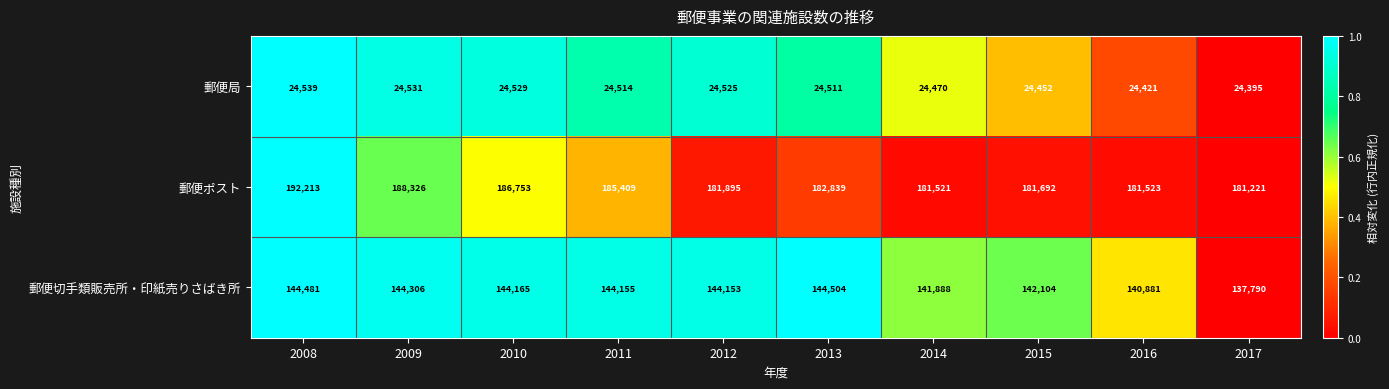

List the series in order of their overall mean, highest first.

郵便ポスト, 郵便切手類販売所・印紙売りさばき所, 郵便局